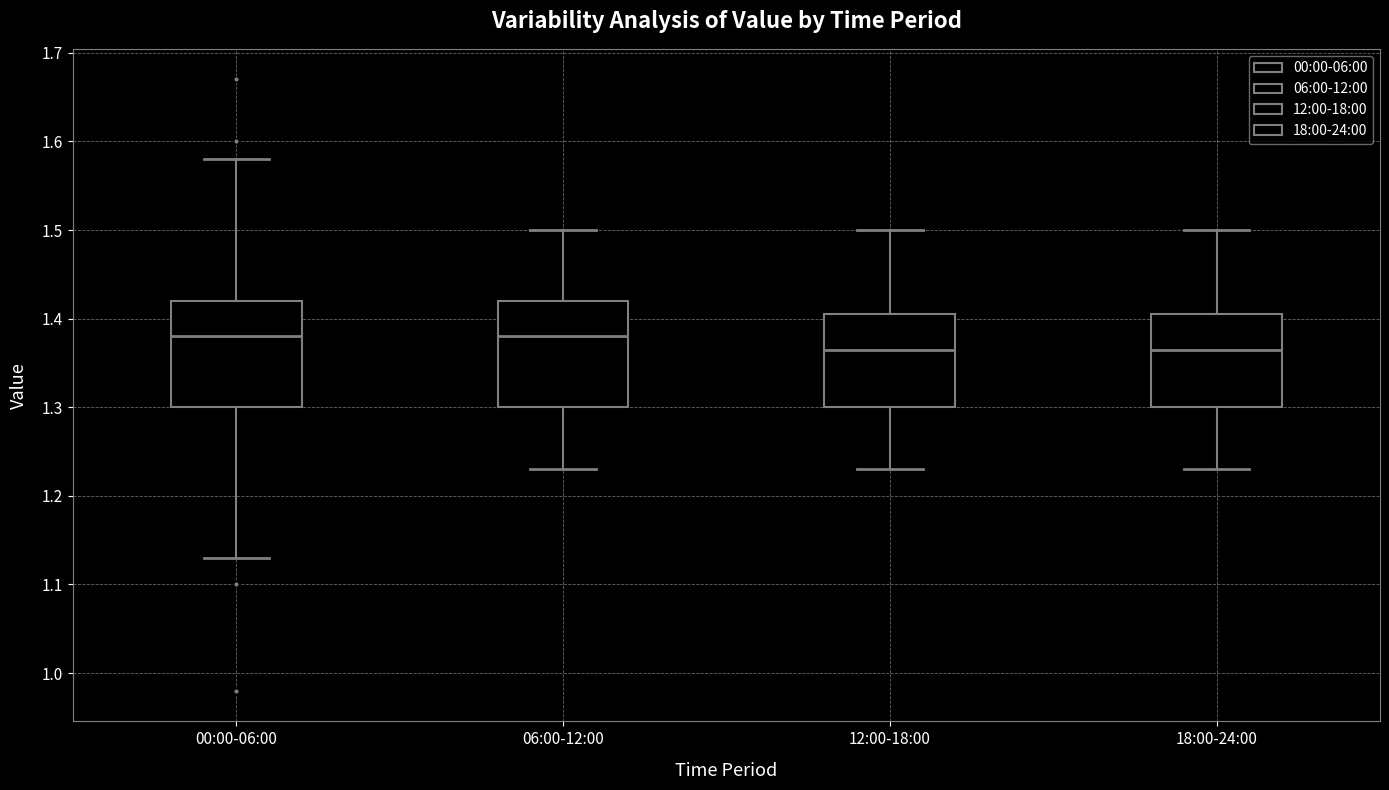

Reading left to right, read every box against the y-axis: the position of its median line, the range the box covers, and the ends of its whiskers. The values are not printed on the chart, so give them approximately, as read against the axis.

00:00-06:00: median 1.38, box 1.30 to 1.42, whiskers 1.13 to 1.58
06:00-12:00: median 1.38, box 1.30 to 1.42, whiskers 1.23 to 1.50
12:00-18:00: median 1.37, box 1.30 to 1.41, whiskers 1.23 to 1.50
18:00-24:00: median 1.37, box 1.30 to 1.41, whiskers 1.23 to 1.50